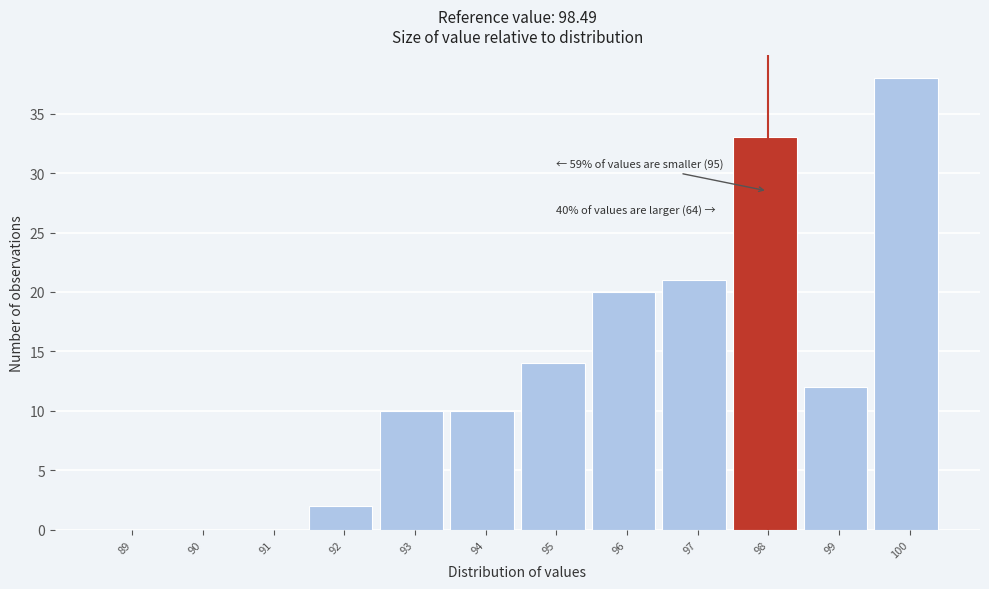

Reading left to right, list all the values displayed in this chart.

89=0	90=0	91=0	92=2	93=10	94=10	95=14	96=20	97=21	98=33	99=12	100=38